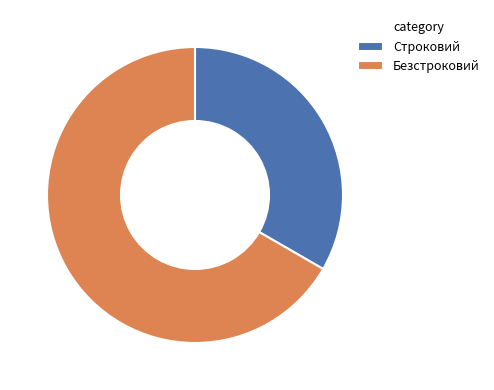

Is Строковий the majority of the pie?

No